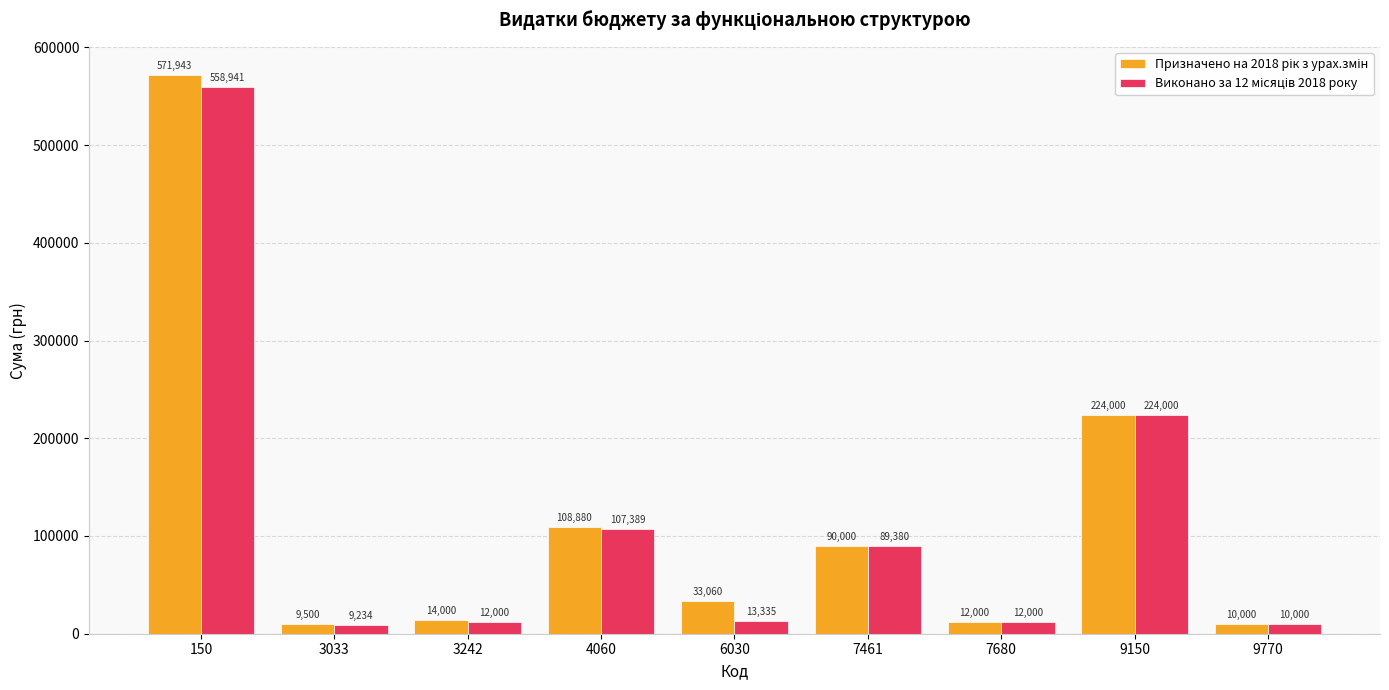

At which category is the sum across all series the highest?

150